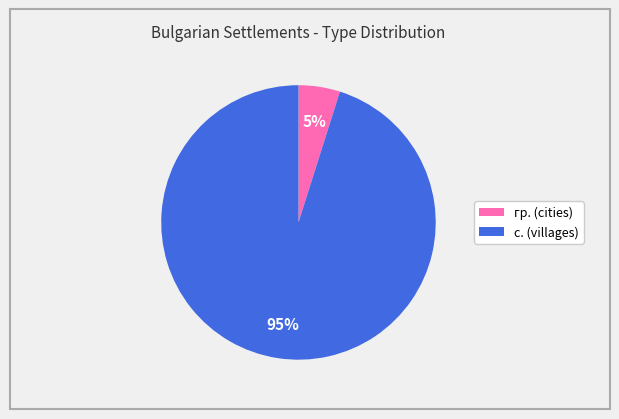

How many slices are in this pie chart?

2